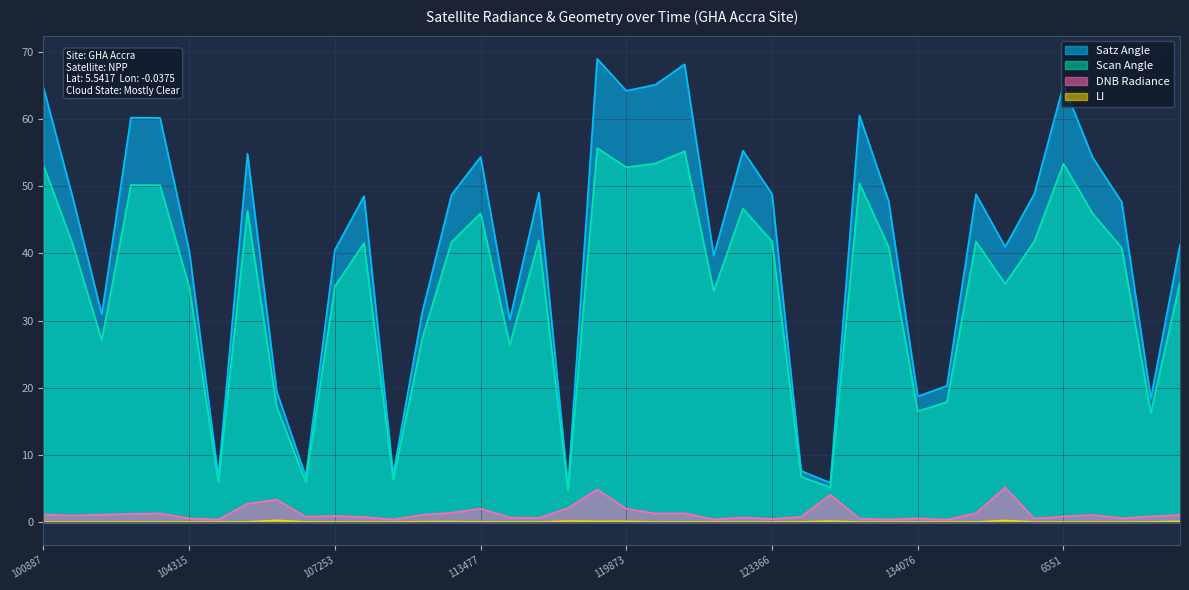

What is the difference between the highest and lowest values at 104431?

6.7